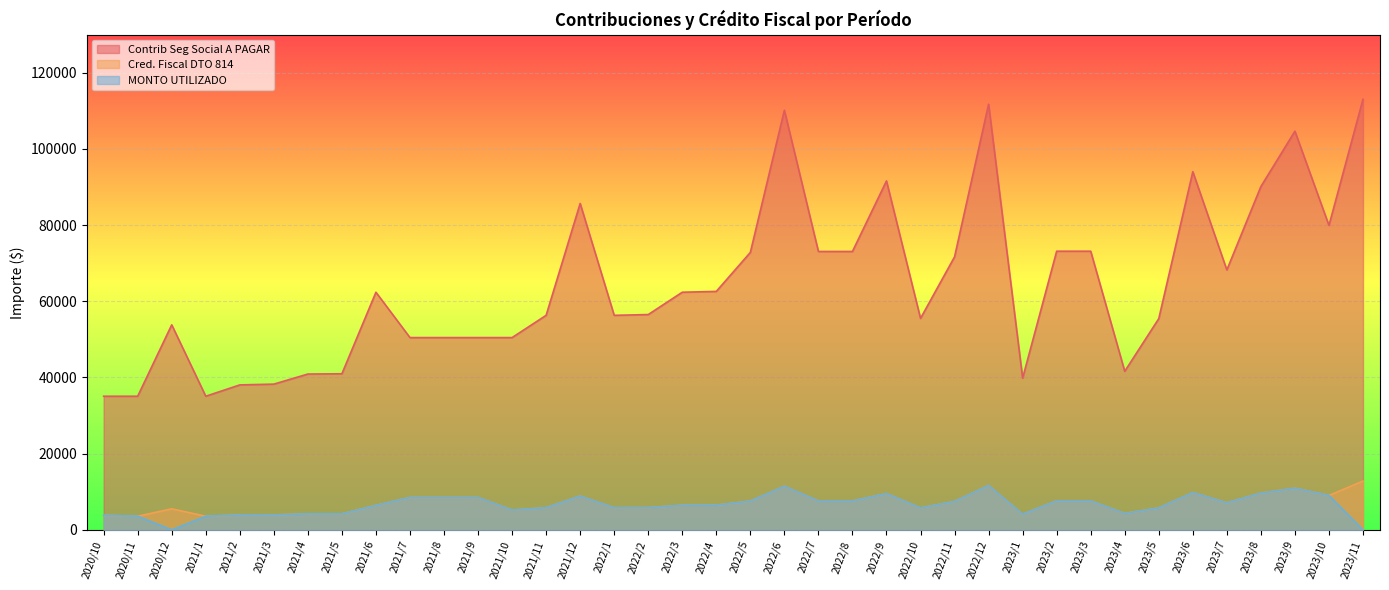

Between 2022/3 and 2022/11, which series saw the biggest shift?

Contrib Seg Social A PAGAR